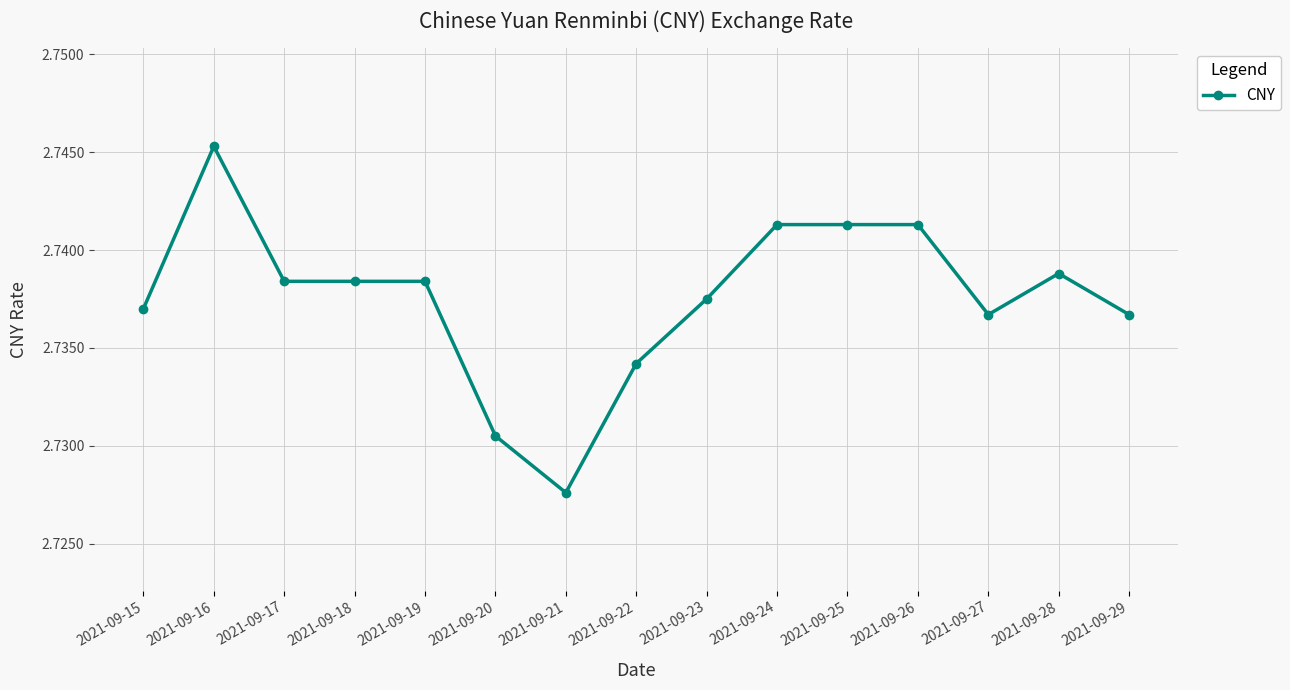

Is it true that the value at 2021-09-23 is 0.7?

False